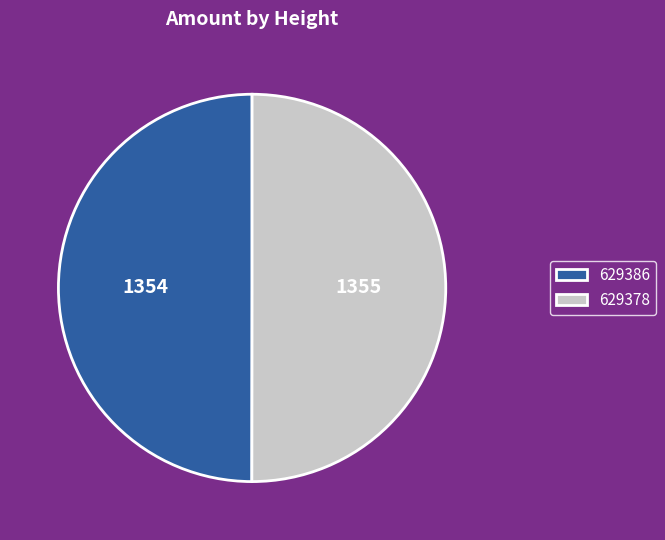

True or false: 629378 accounts for 56% of the total.

False